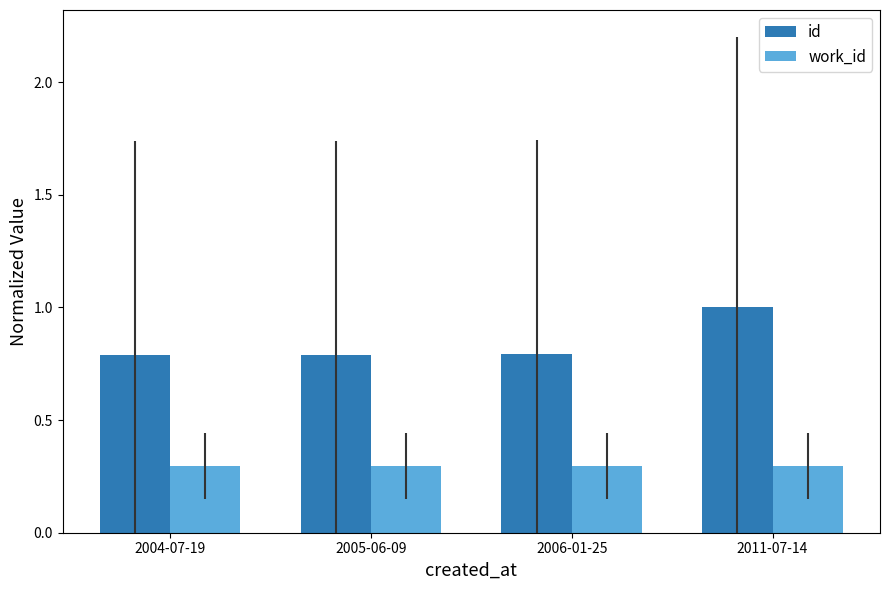

At which category does the chart reach its peak across all series?

2011-07-14